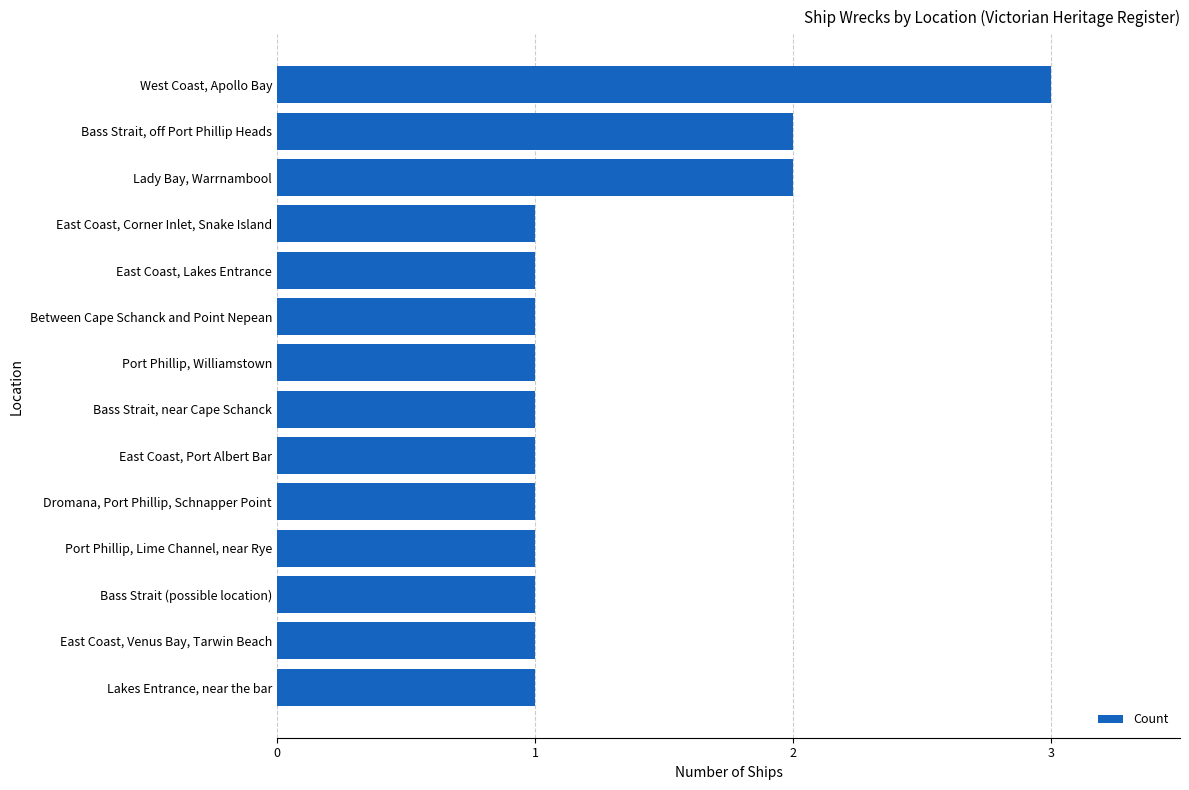

Which label corresponds to the largest value in the chart?

West Coast, Apollo Bay